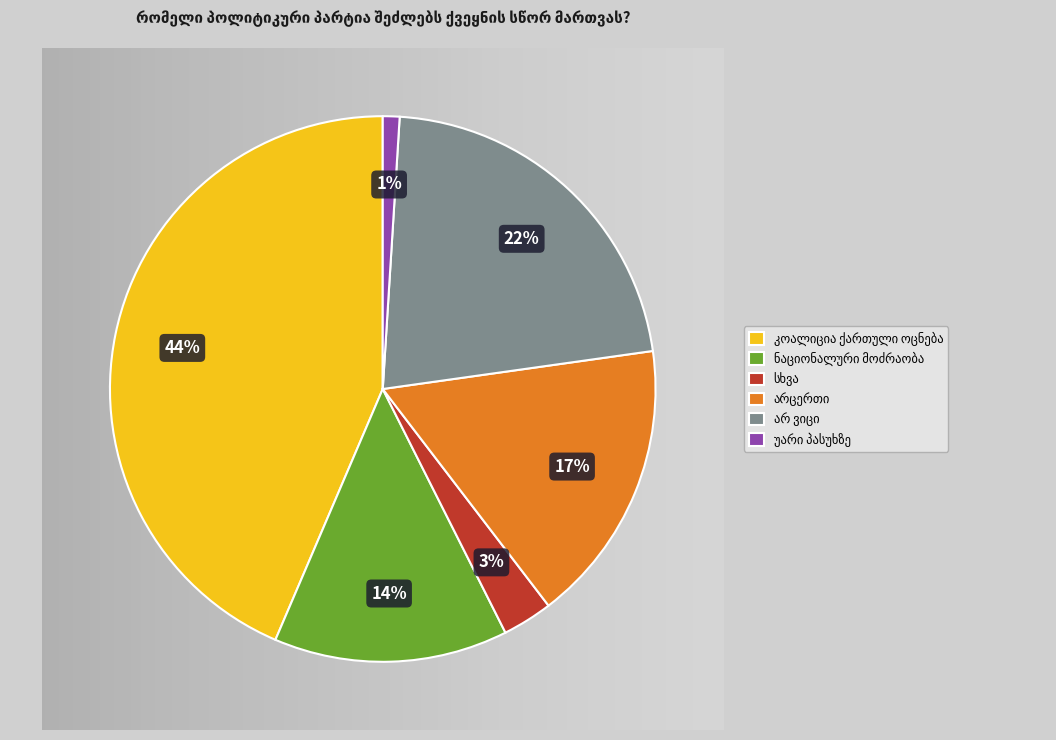

What is the largest slice in the pie chart?

კოალიცია ქართული ოცნება